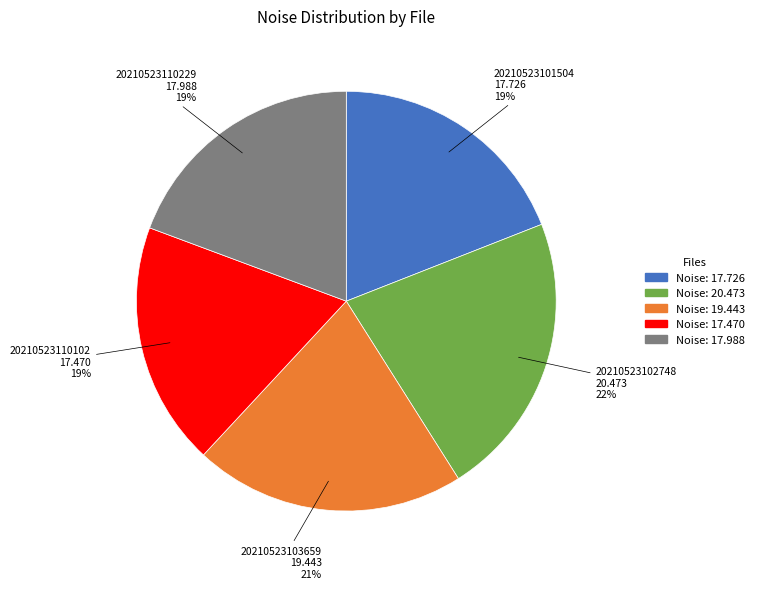

To the nearest percent, what is the average slice percentage?

20%